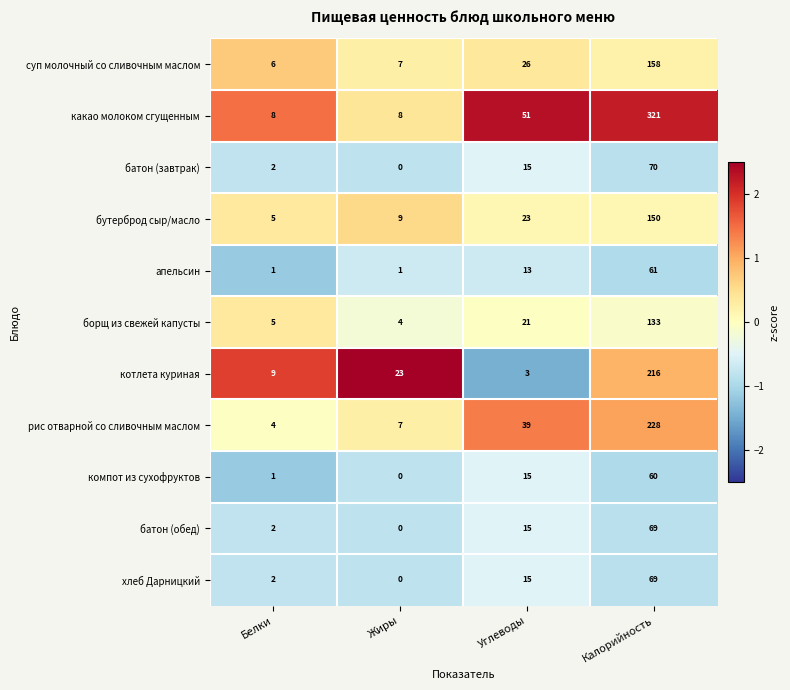

At which category is the sum across all series the highest?

Калорийность